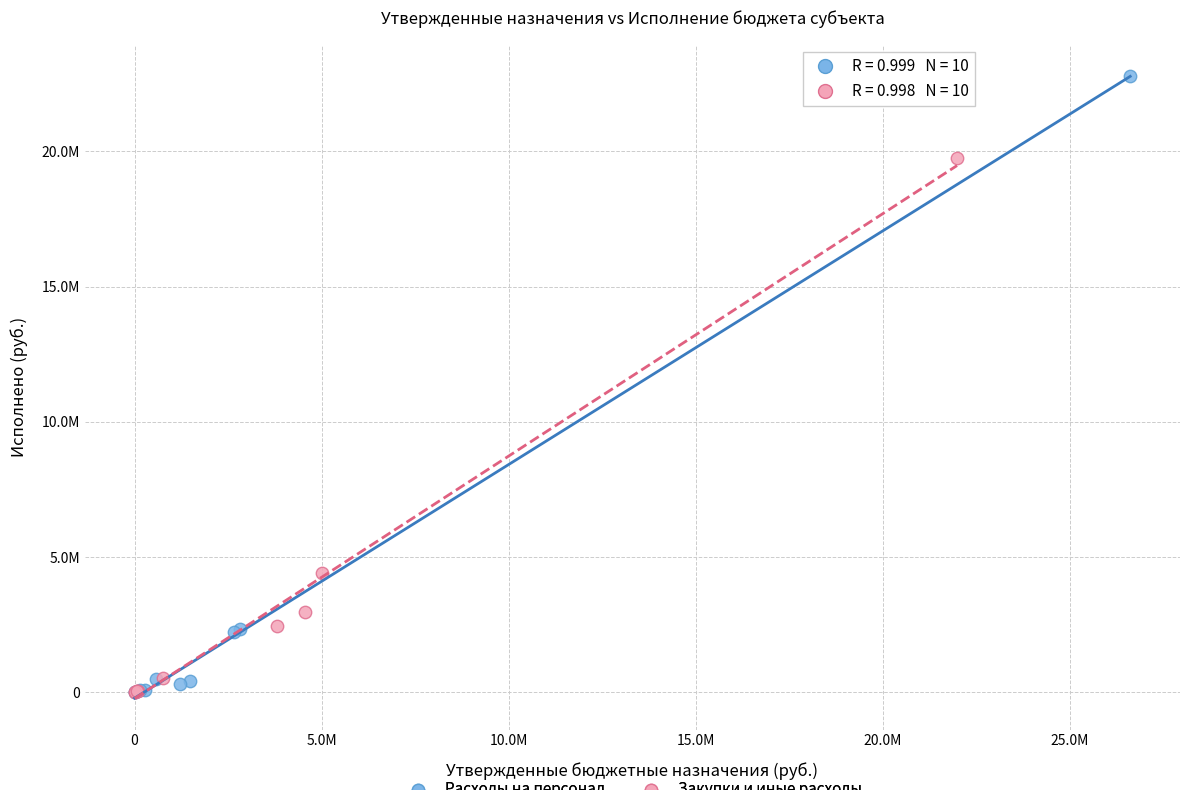

What are all the series names shown in the legend?

Расходы на персонал, Закупки и иные расходы